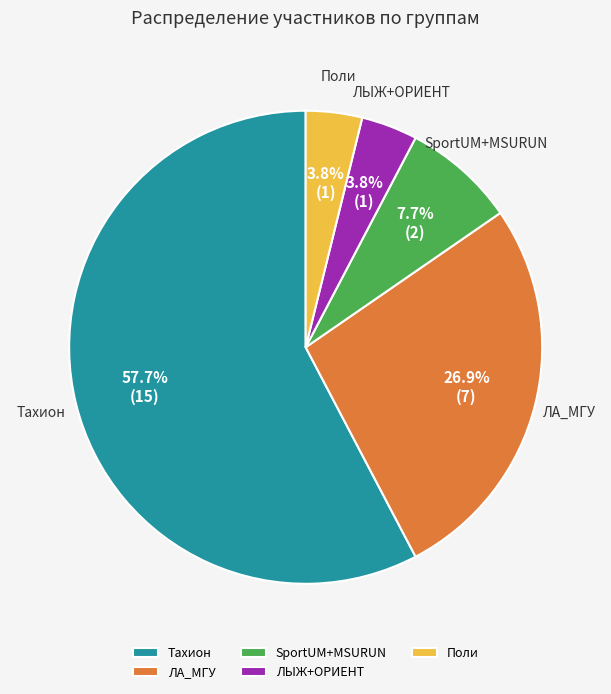

Which has a higher value, SportUM+MSURUN or ЛЫЖ+ОРИЕНТ?

SportUM+MSURUN